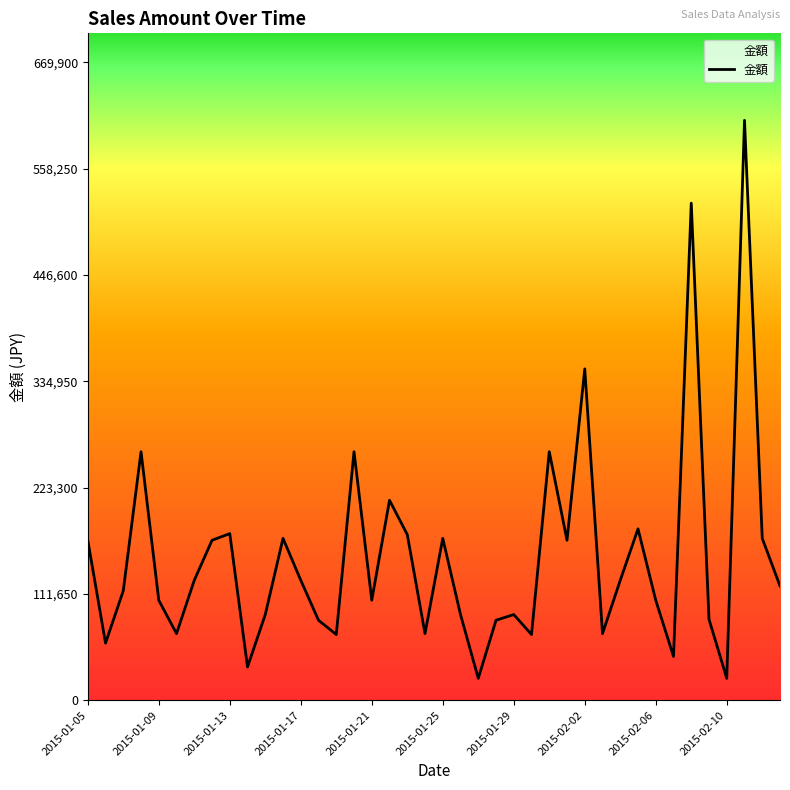

What is the difference between the maximum and minimum values?

586000